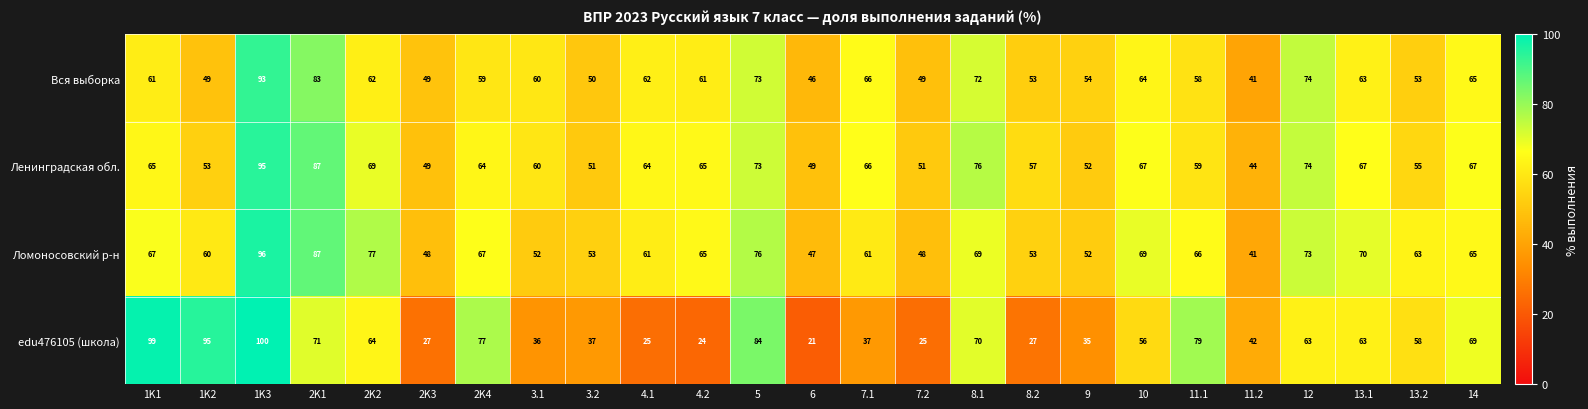

What is the difference between the maximum and minimum values in the Ленинградская обл. series?

51